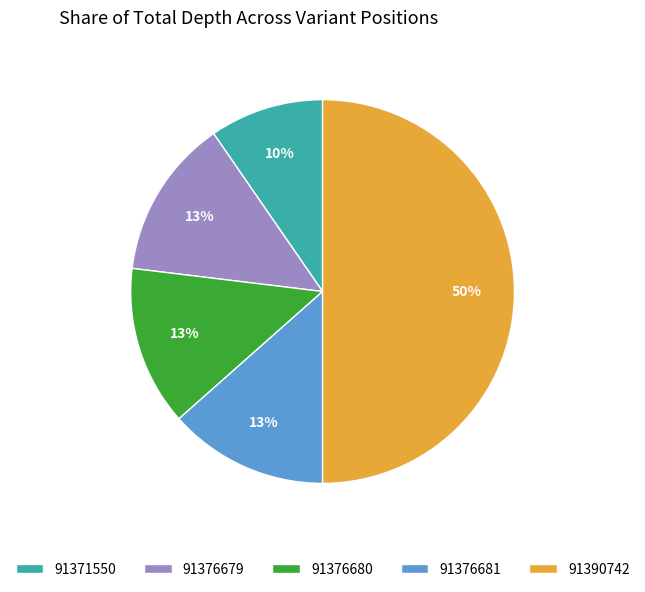

Between 91376680 and 91371550, which is larger?

91376680